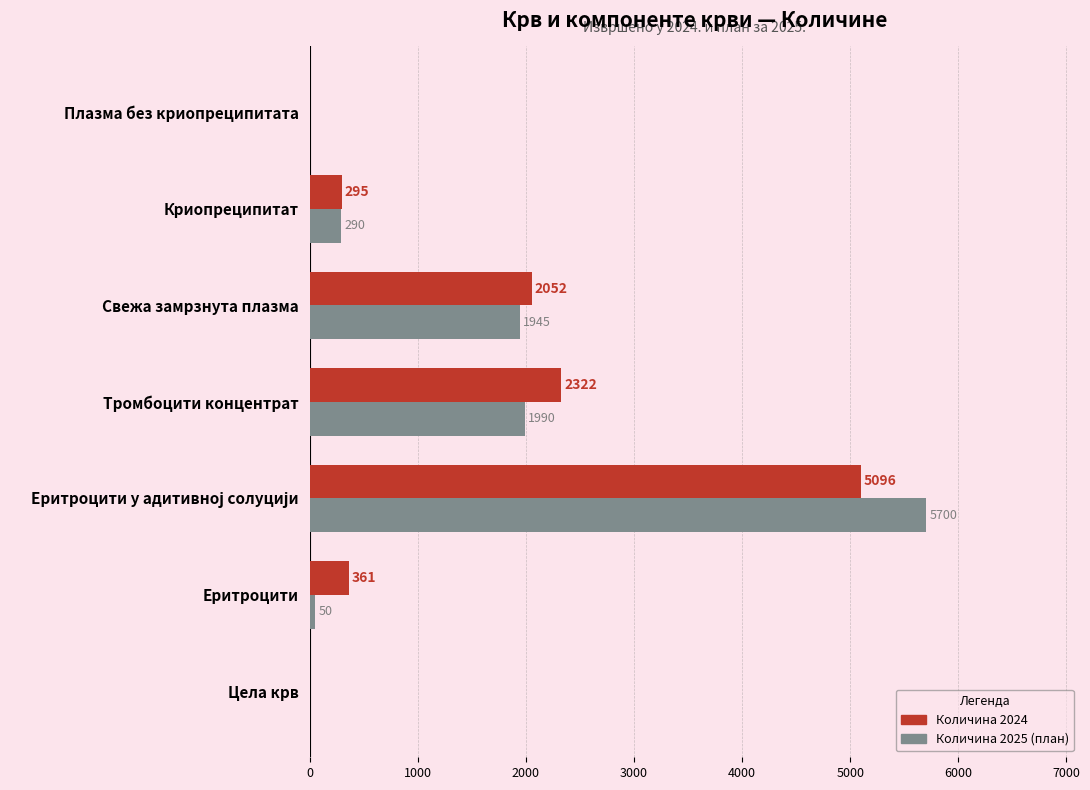

Is it true that Количина 2025 (план) equals 2130 at Цела крв?

False